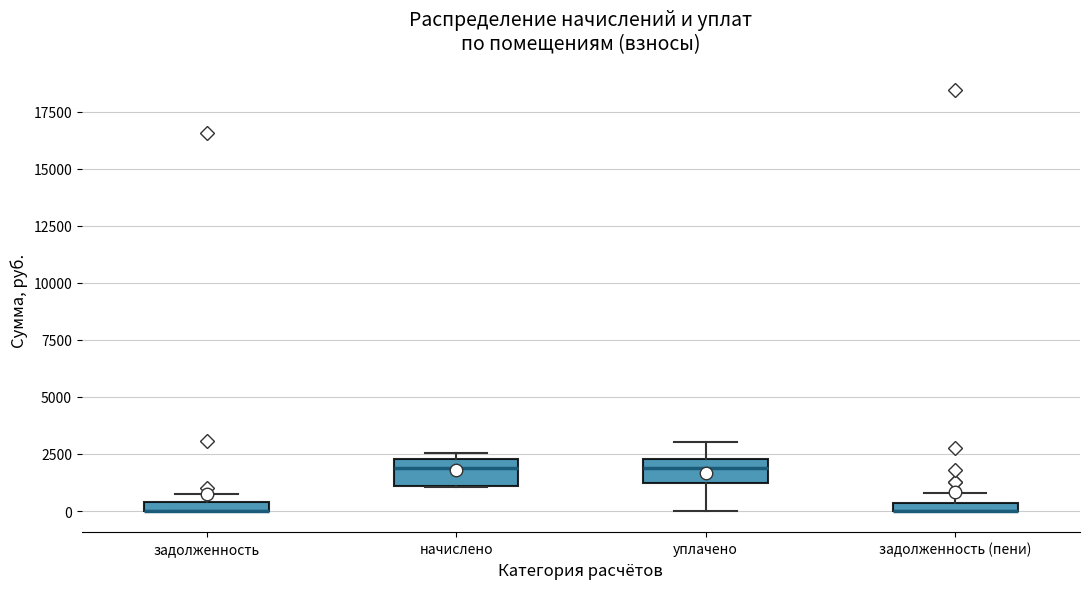

Where does the lower whisker of the box for уплачено end on the y-axis? The values are not printed on the chart, so give them approximately, as read against the axis.

0